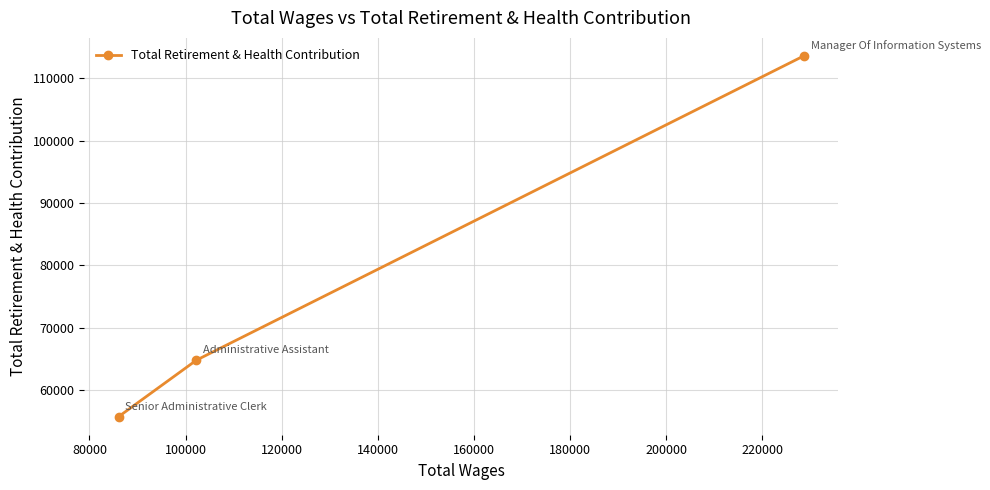

What is the smallest value displayed?

55698